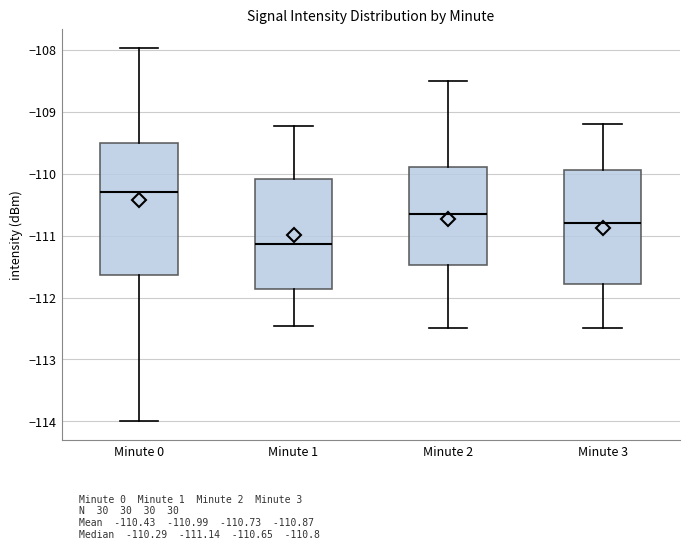

Reading left to right, read every box against the y-axis: the position of its median line, the range the box covers, and the ends of its whiskers. The values are not printed on the chart, so give them approximately, as read against the axis.

Minute 0: median -110.3, box -111.6 to -109.5, whiskers -114.0 to -108.0
Minute 1: median -111.1, box -111.9 to -110.1, whiskers -112.5 to -109.2
Minute 2: median -110.6, box -111.5 to -109.9, whiskers -112.5 to -108.5
Minute 3: median -110.8, box -111.8 to -109.9, whiskers -112.5 to -109.2